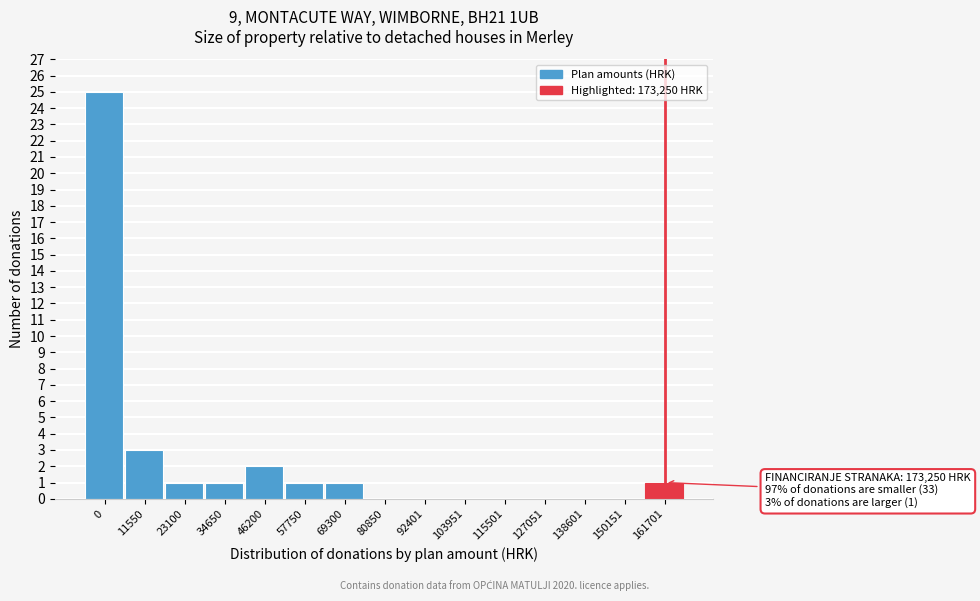

Reading left to right, what are all the values shown in this chart?

0=25	11550=3	23100=1	34650=1	46200=2	57750=1	69300=1	80850=0	92401=0	103951=0	115501=0	127051=0	138601=0	150151=0	161701=1